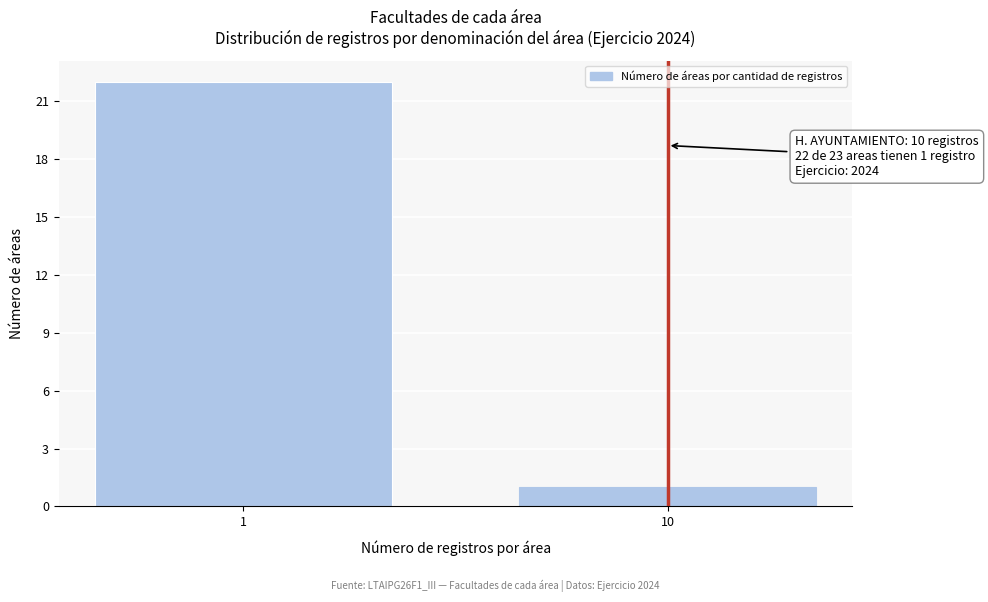

Reading left to right, what are all the values shown in this chart?

22	1